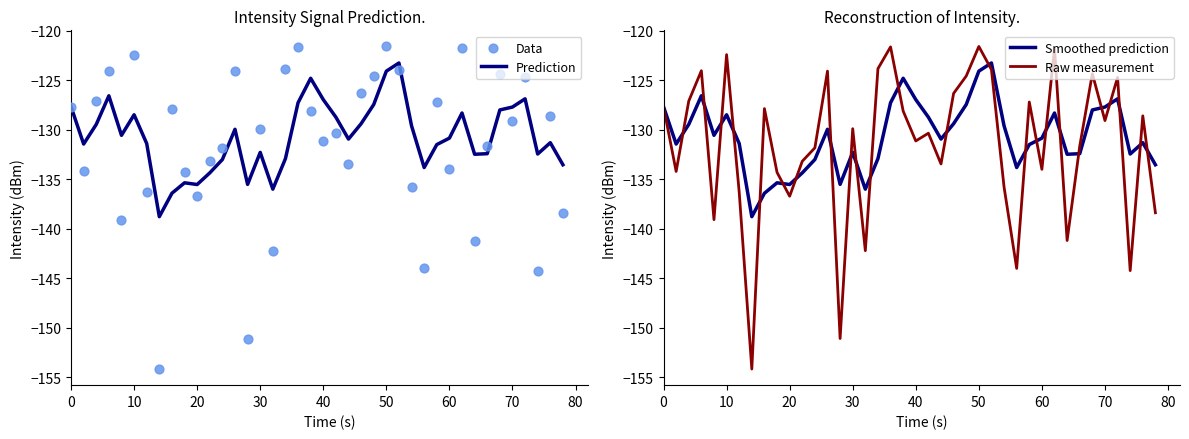

Which series contains the highest Y value?

Data